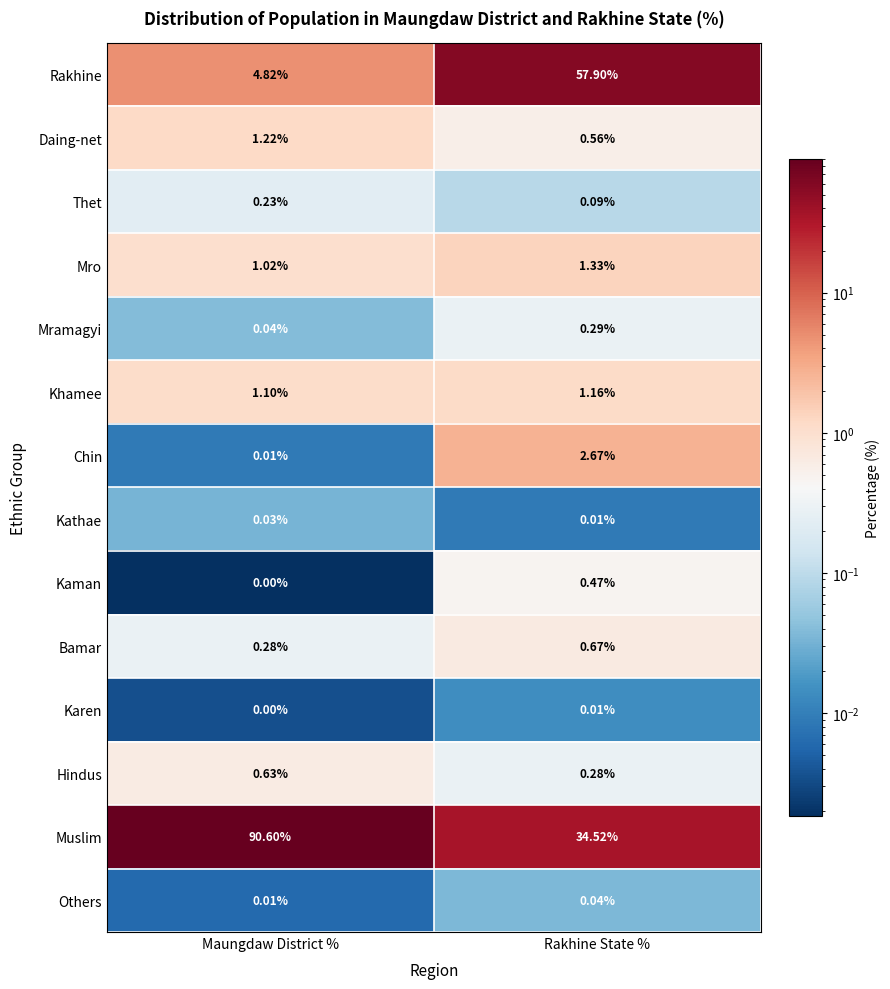

At which label does Muslim first exceed 90?

Maungdaw District %